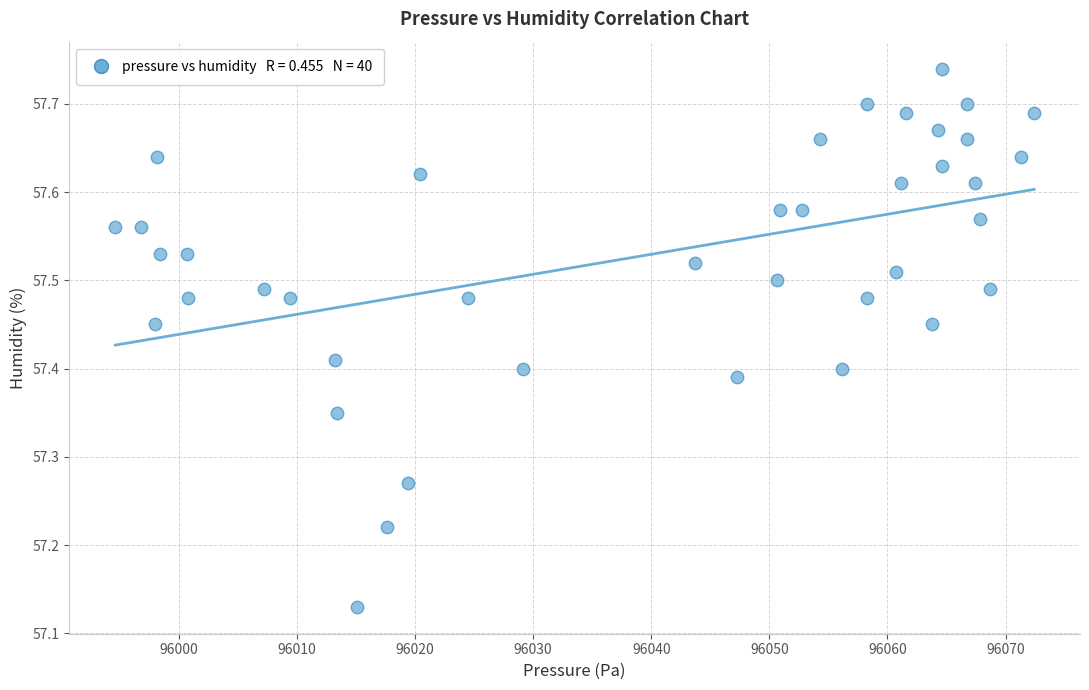

What is the range of X values (max minus min)?

77.8